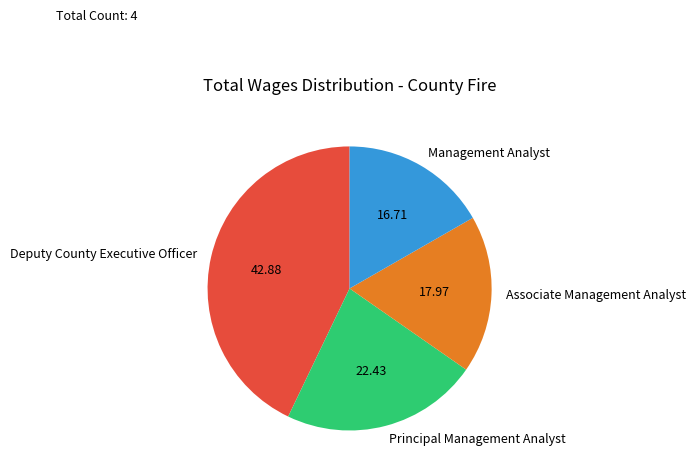

Combined, do Associate Management Analyst and Principal Management Analyst account for over 50%?

No